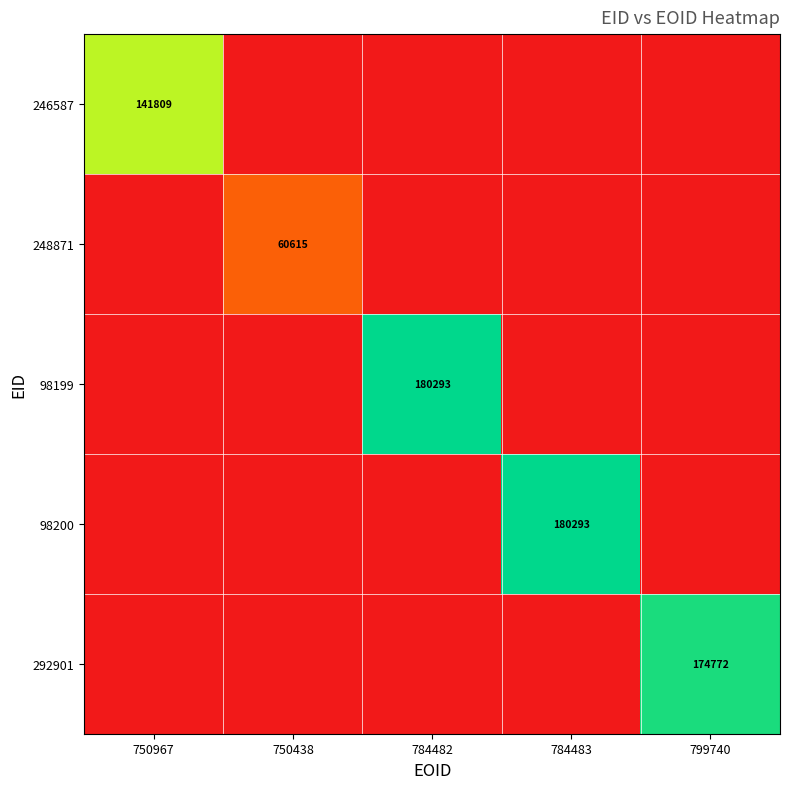

Which has a higher value, 799740 or 750438?

799740